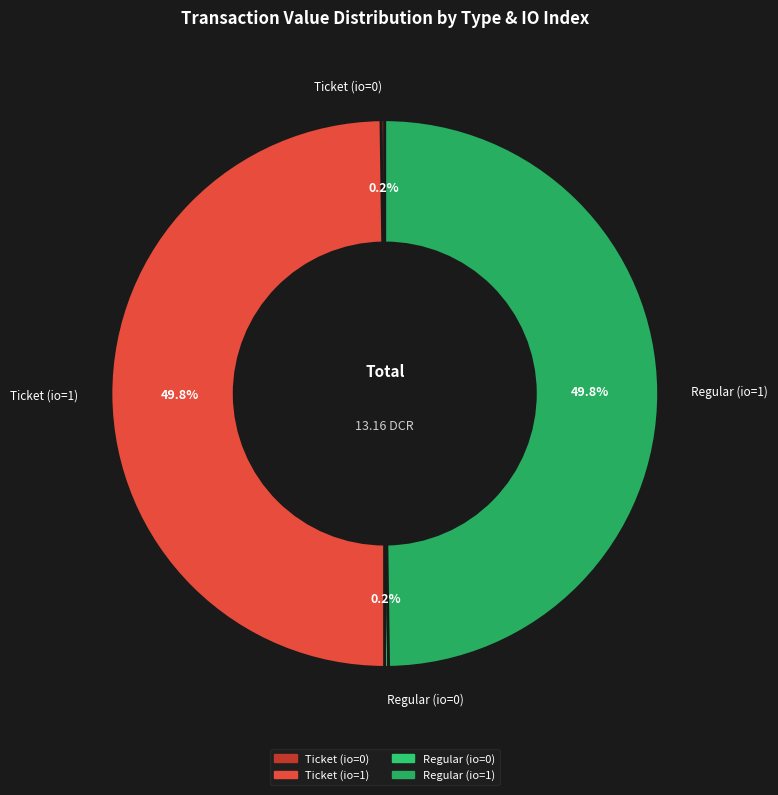

Approximately how many times larger is the value at Ticket (io=1) compared to Regular (io=1)?

1.0